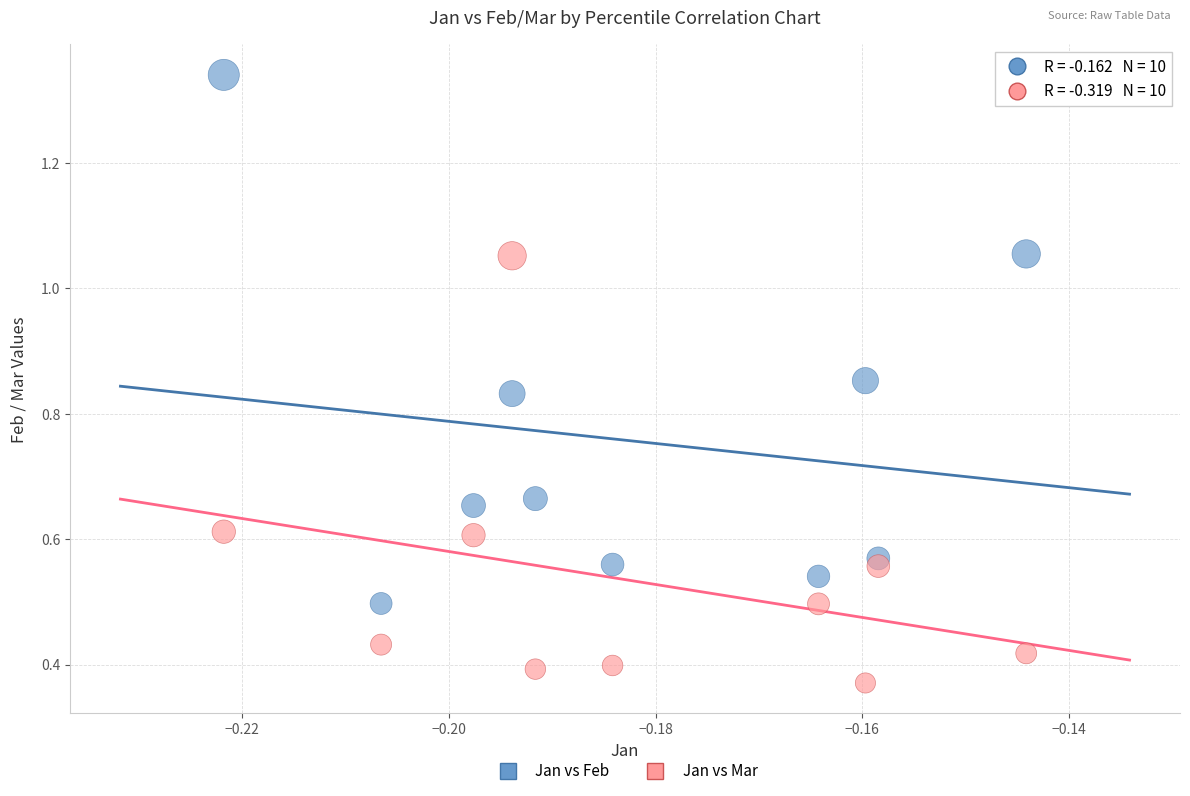

Across all data points, what is the range of Y values (max minus min)?

1.0